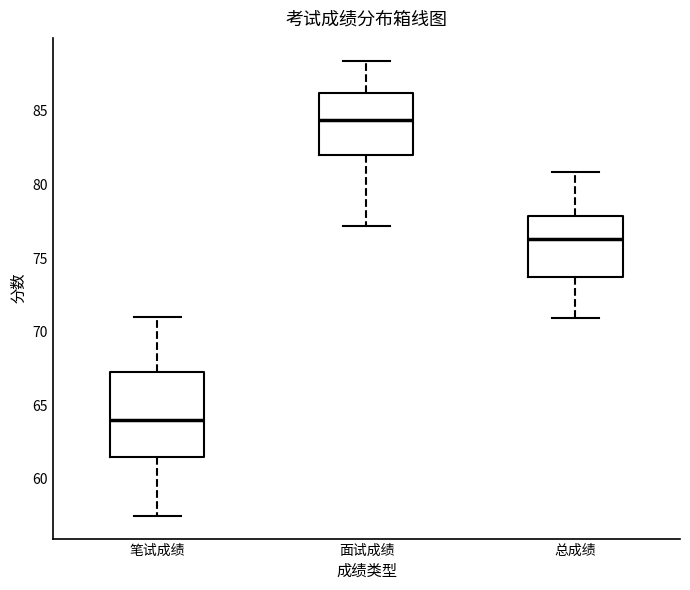

Reading left to right, transcribe this box plot: for each box, give where its median line is, the range the box spans, and where its two whiskers end, as read against the y-axis. The values are not printed on the chart, so give them approximately, as read against the axis.

笔试成绩: median 64.0, box 61.5 to 67.5, whiskers 57.5 to 71.0
面试成绩: median 84.5, box 82.0 to 86.0, whiskers 77.0 to 88.5
总成绩: median 76.5, box 73.5 to 78.0, whiskers 71.0 to 81.0